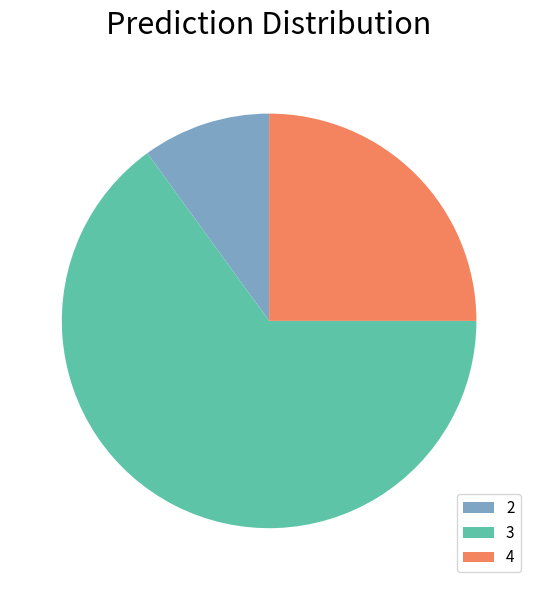

Is there any slice that represents more than half of the pie?

Yes